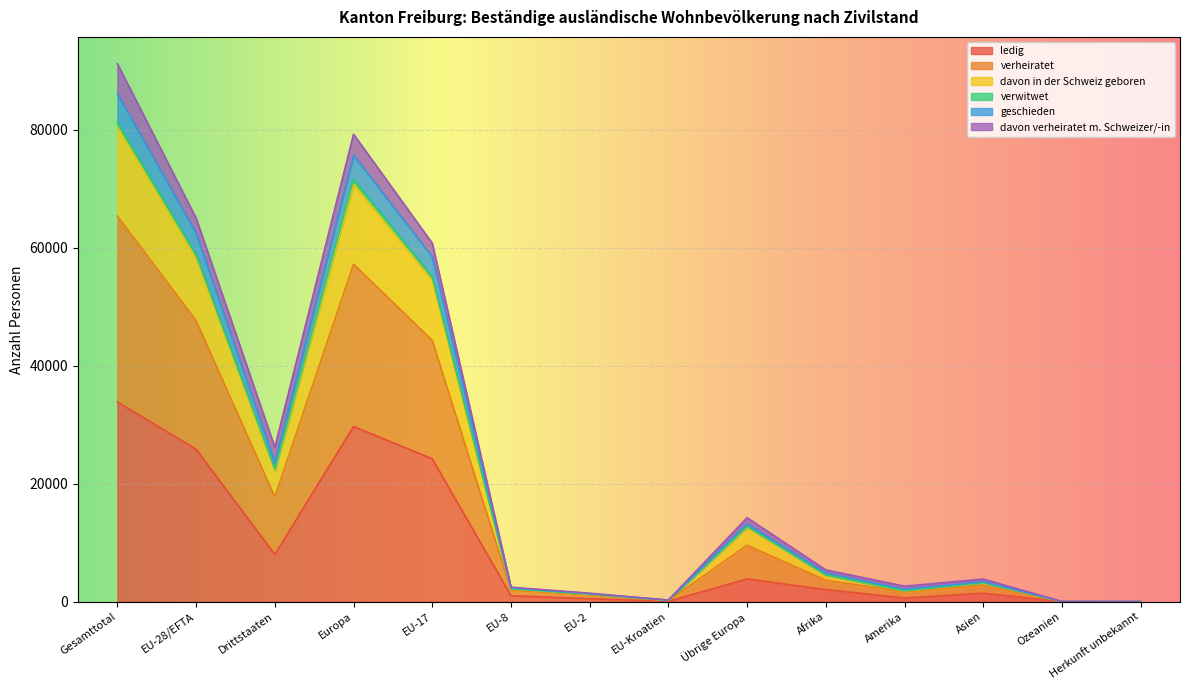

True or false: verheiratet has more than 0 interior local peaks.

True